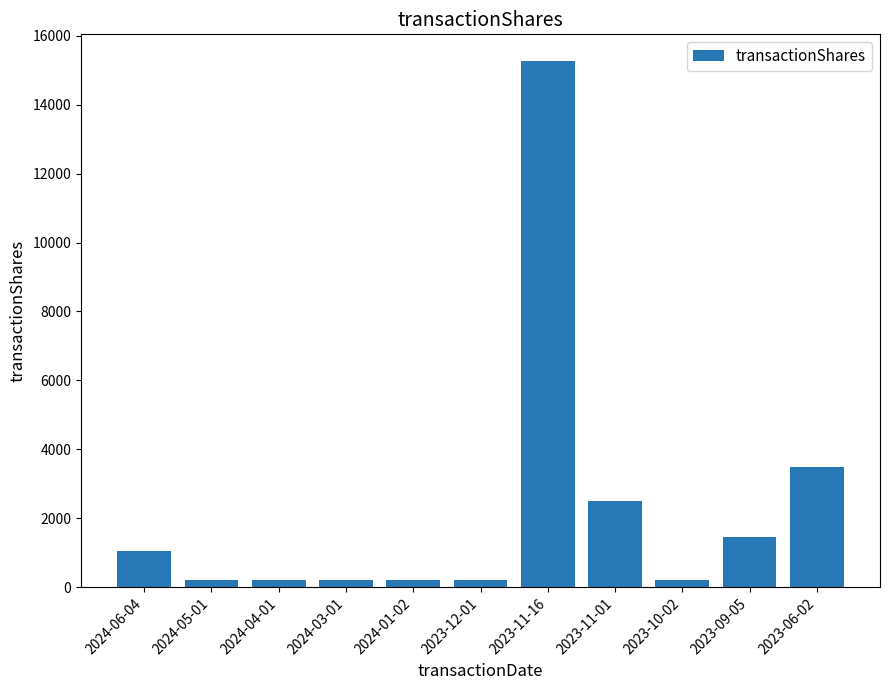

What is the minimum value shown in the chart?

204